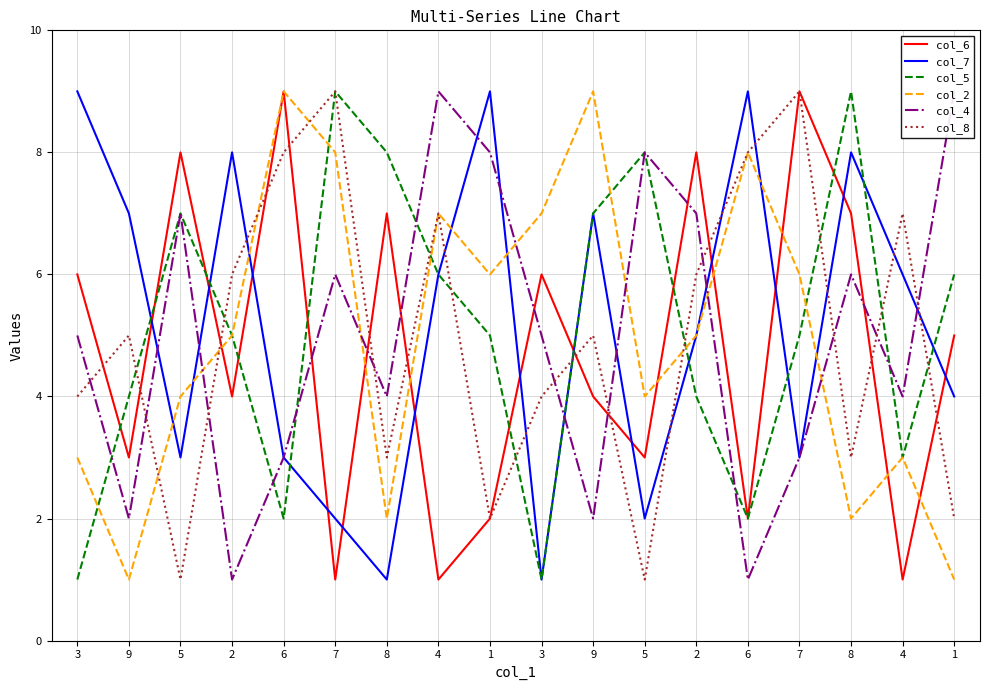

How many interior local valleys does the col_7 series have?

5